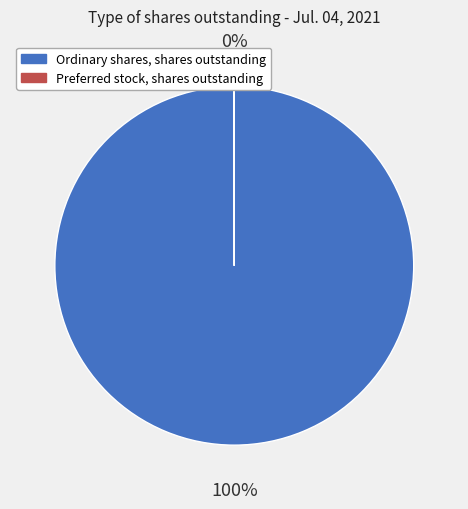

To the nearest percent, what portion does Ordinary shares, shares outstanding represent?

100%